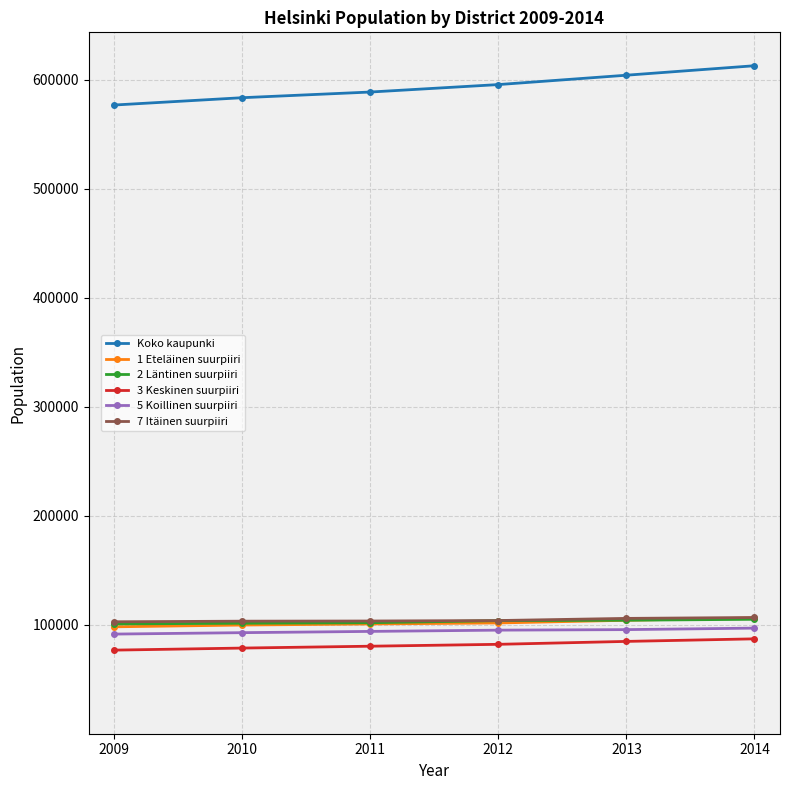

Is it true that 5 Koillinen suurpiiri equals 96857 at 2014?

True